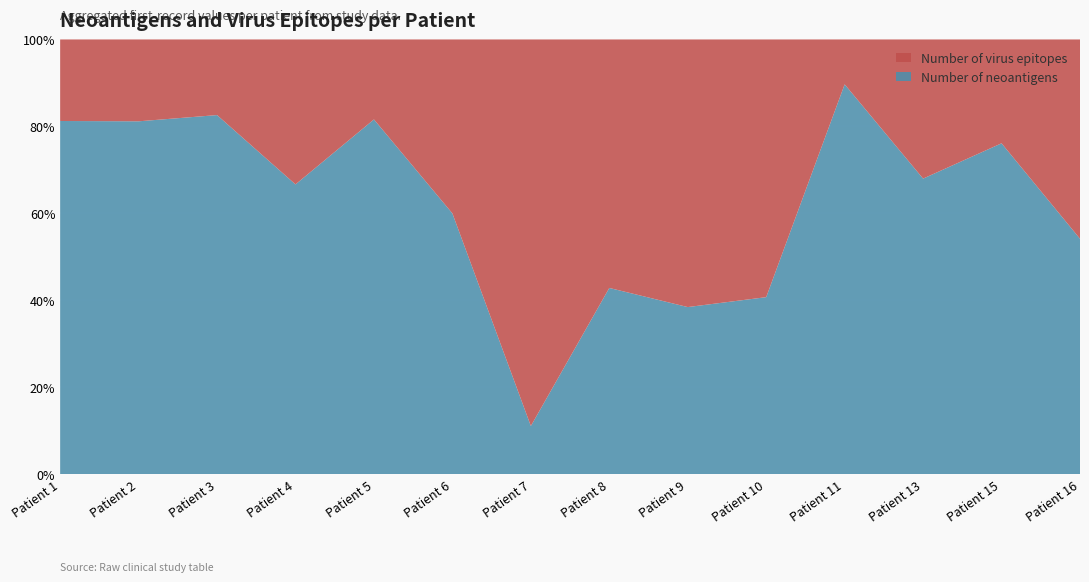

Reading right to left, transcribe all the data shown in this chart.

Number of neoantigens: 16=13	15=51	13=34	11=139	10=11	9=5	8=12	7=1	6=24	5=71	4=16	3=76	2=69	1=26
Number of virus epitopes: 16=11	15=16	13=16	11=16	10=16	9=8	8=16	7=8	6=16	5=16	4=8	3=16	2=16	1=6